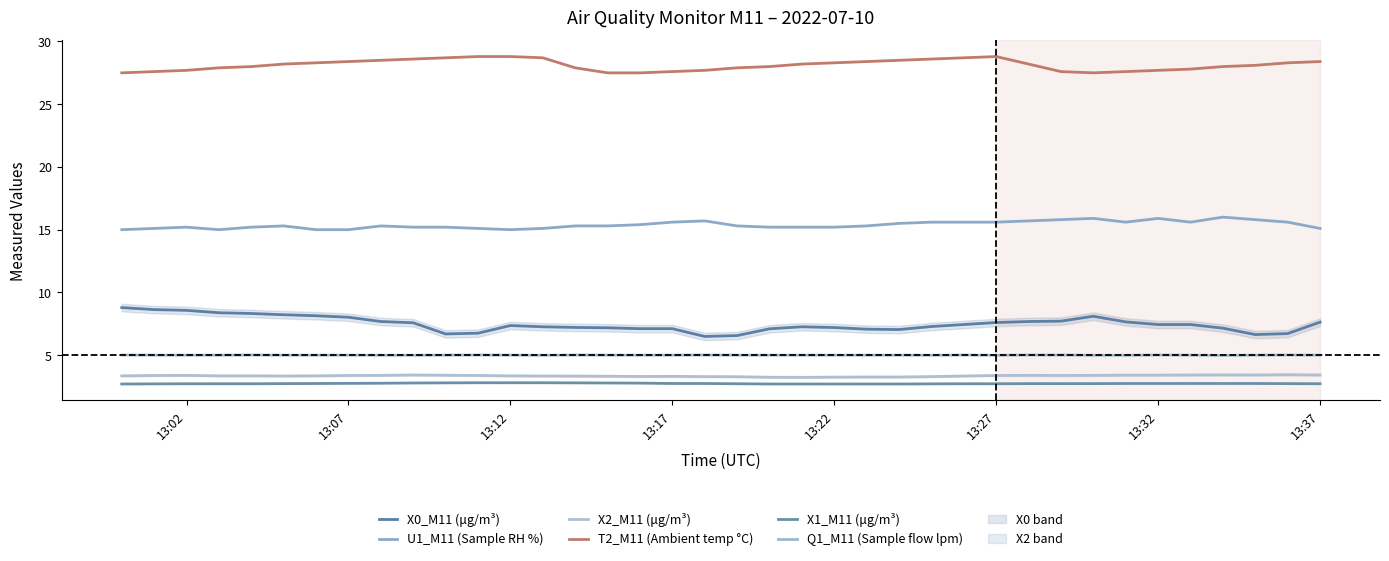

Which series has the largest range (max minus min)?

X0_M11 (μg/m³)